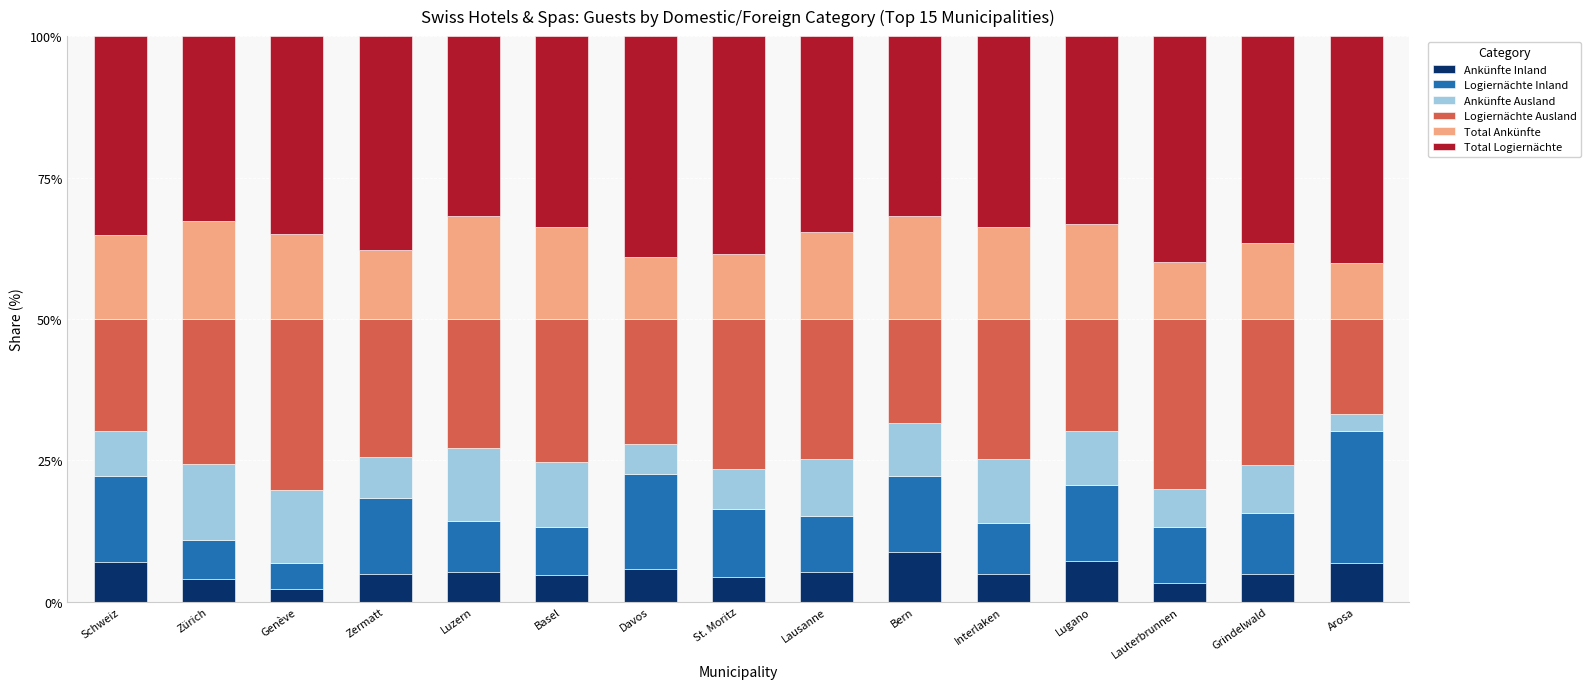

What is the difference between the second highest and minimum values in the Ankünfte Inland series?

4.9